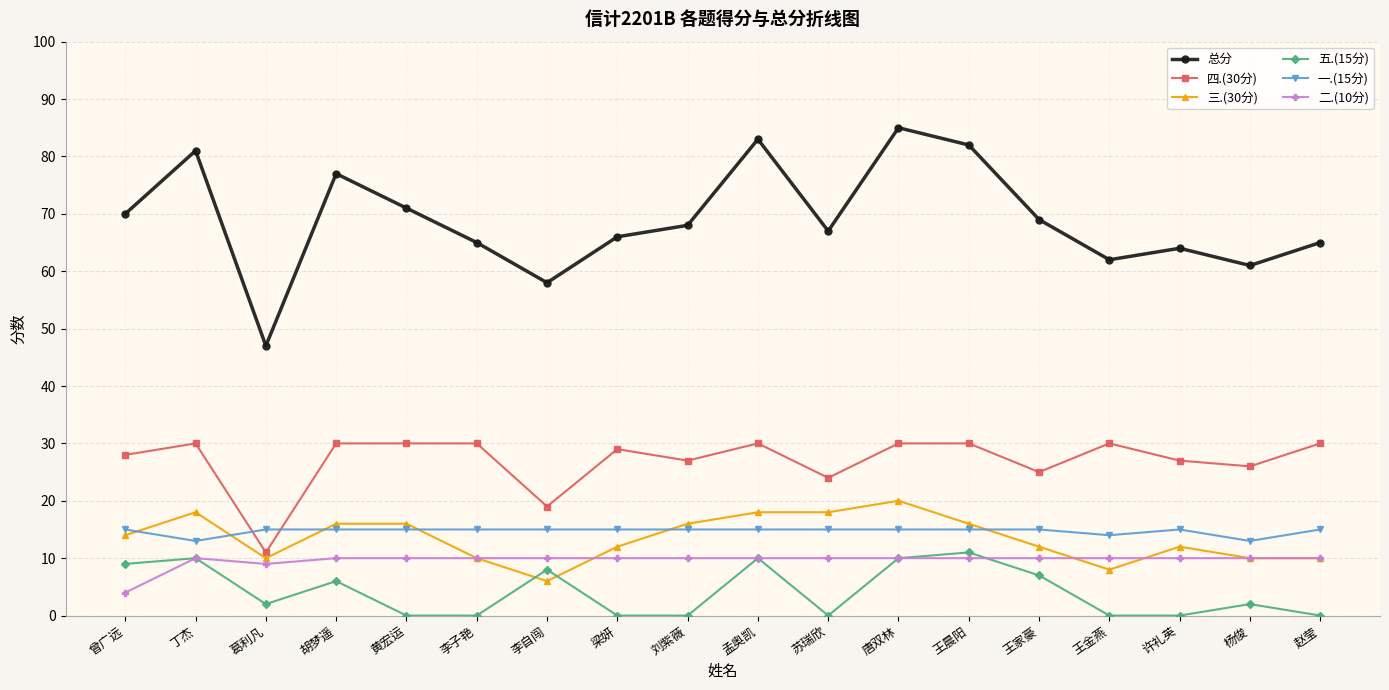

Rank the series by their maximum value, from highest to lowest.

总分, 四.(30分), 三.(30分), 一.(15分), 五.(15分), 二.(10分)